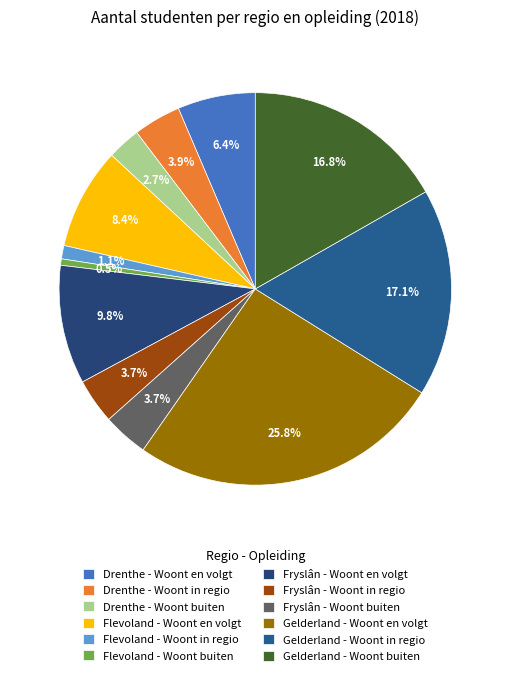

Which slice is the smallest?

Flevoland - Woont buiten